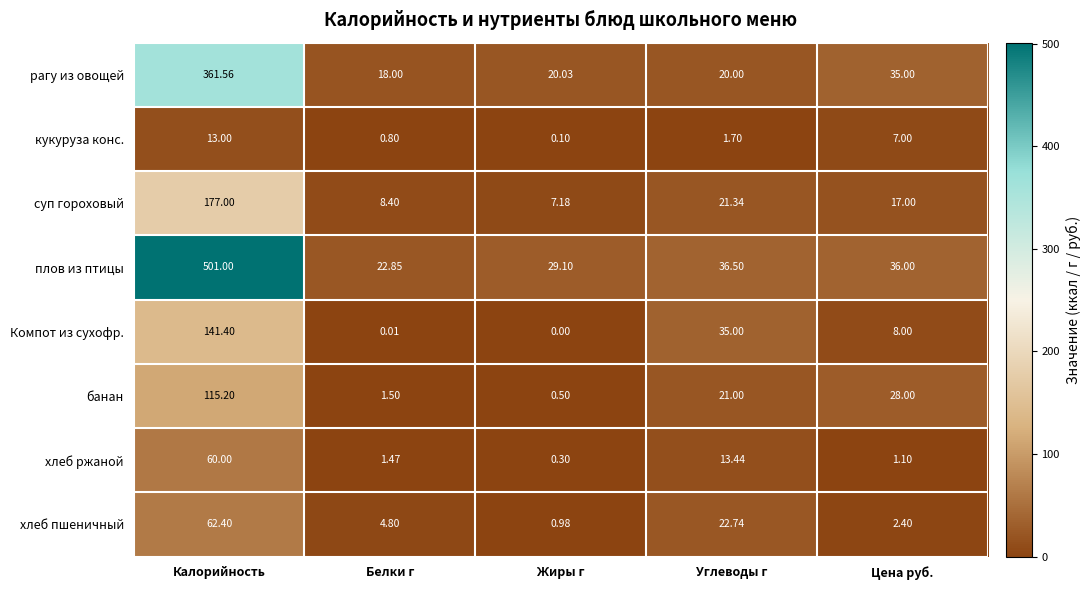

What is the total value across all series at Цена руб.?

134.5